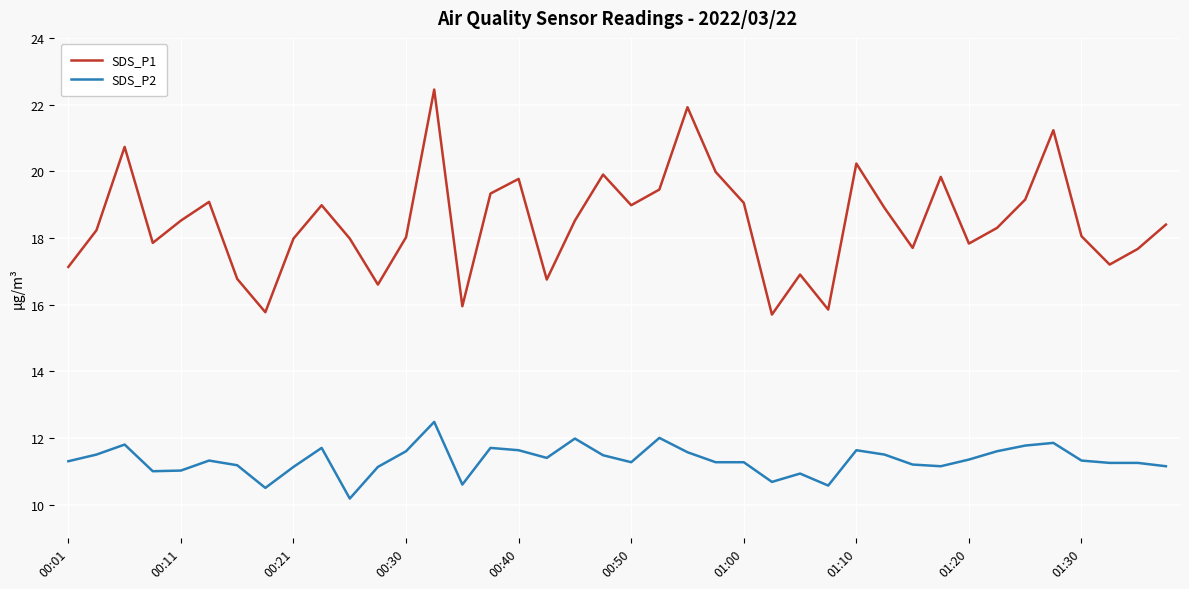

Which series has the largest total across all categories?

SDS_P1